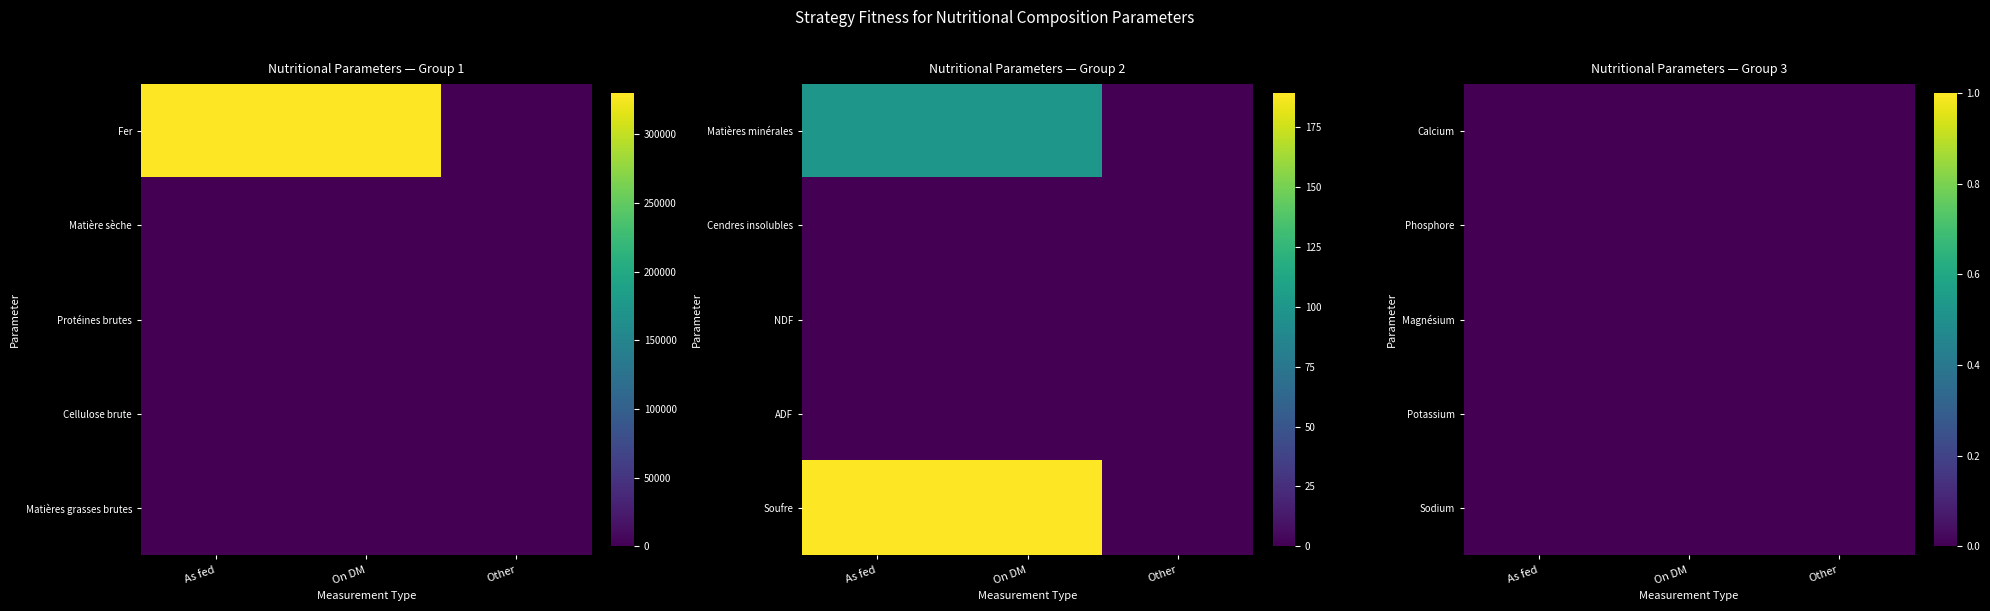

List the labels in order of Cendres insolubles value, largest first.

0, 1, 2